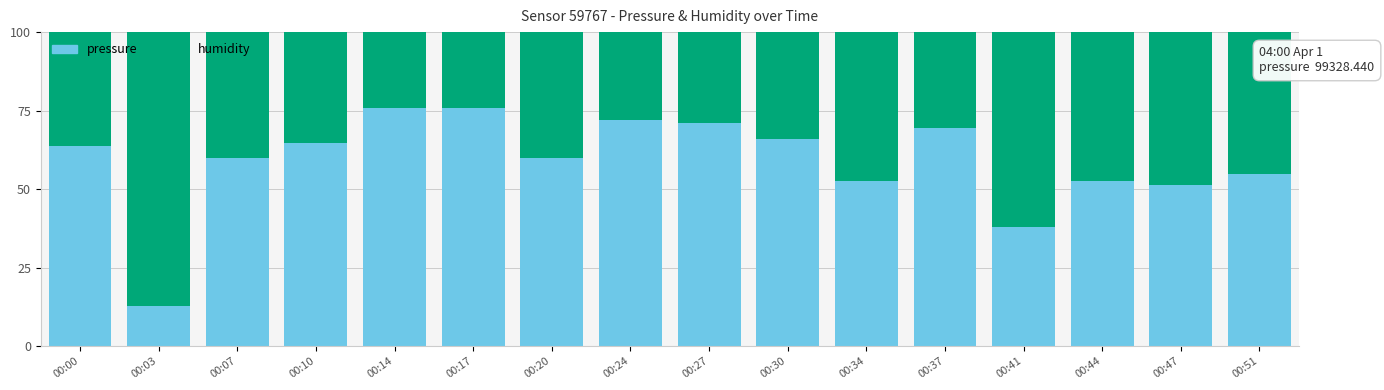

Is it true that pressure equals 37.7 at 00:14?

False